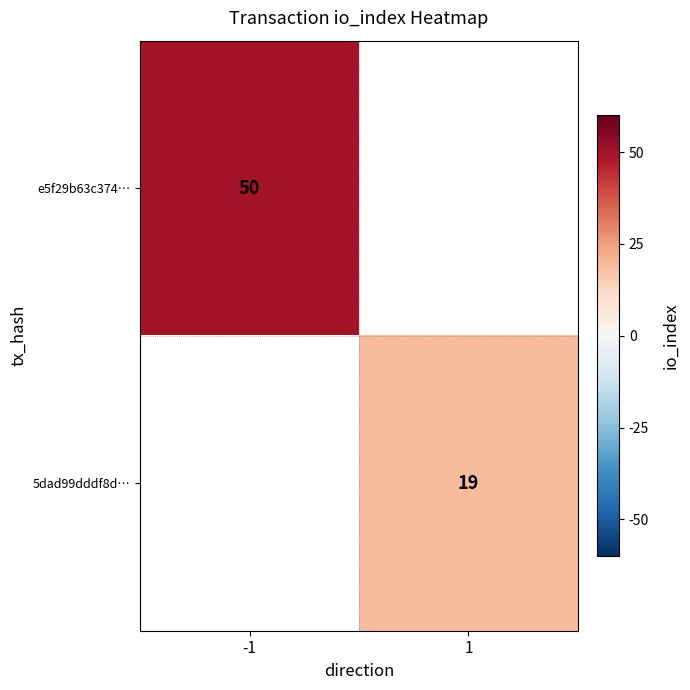

Is the value of 5dad99dddf8d… at 1 greater than the value of e5f29b63c374… at -1?

No